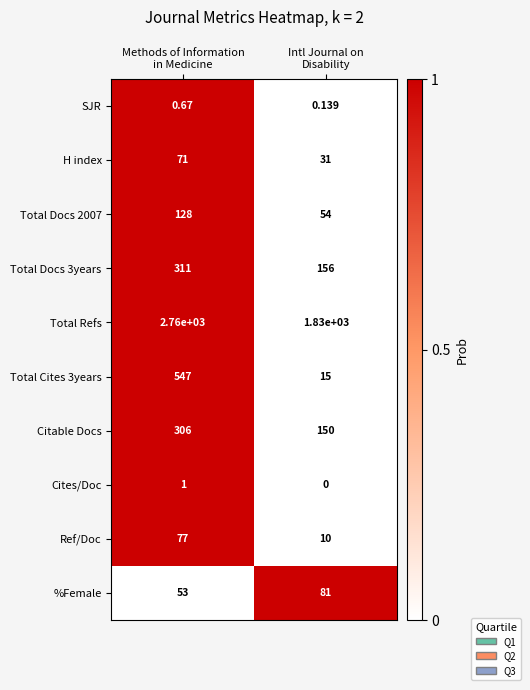

How many categories are shown in the chart?

2